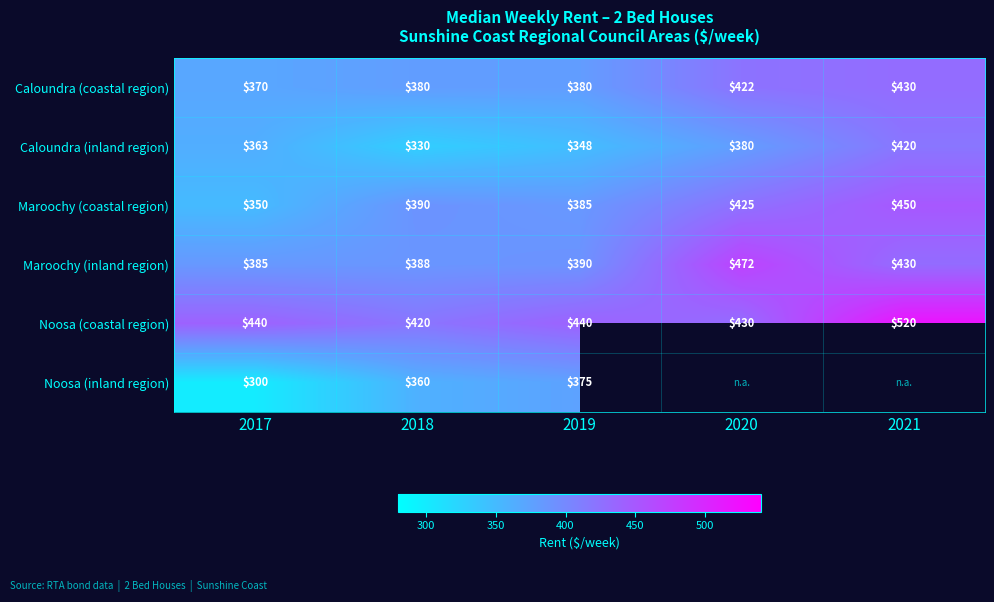

Count the Caloundra (inland region) values in the range 348 to 380.

3